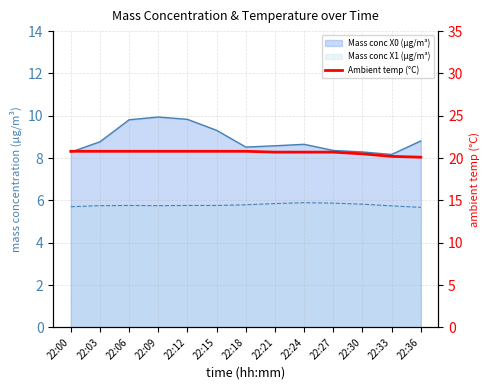

Reading right to left, what are all the values shown in this chart?

20.1	20.2	20.5	20.7	20.7	20.7	20.8	20.8	20.8	20.8	20.8	20.8	20.8